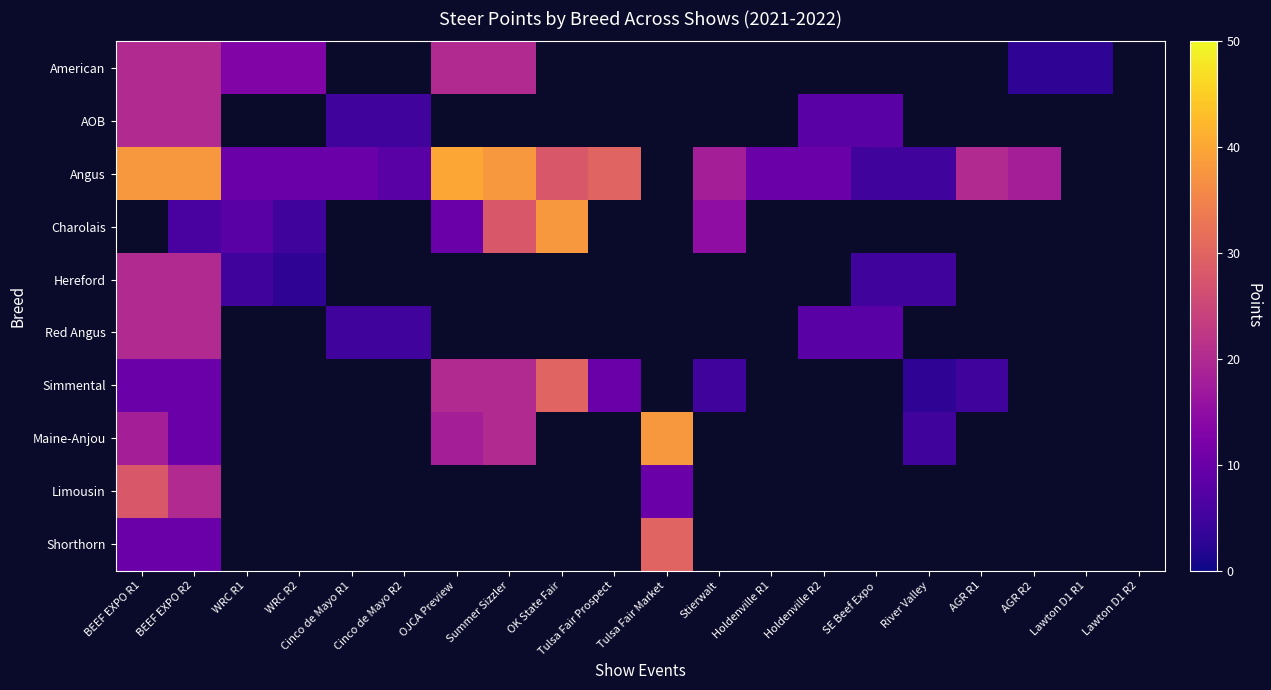

At which label does Shorthorn reach its peak?

Tulsa Fair Market